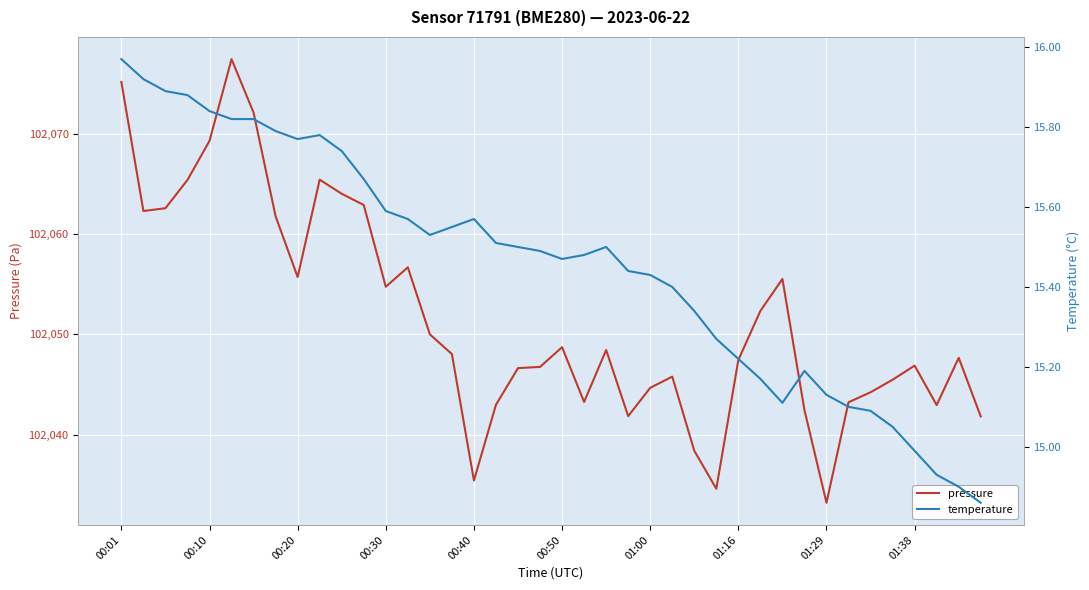

What is the difference between the maximum and minimum values in the pressure series?

44.3